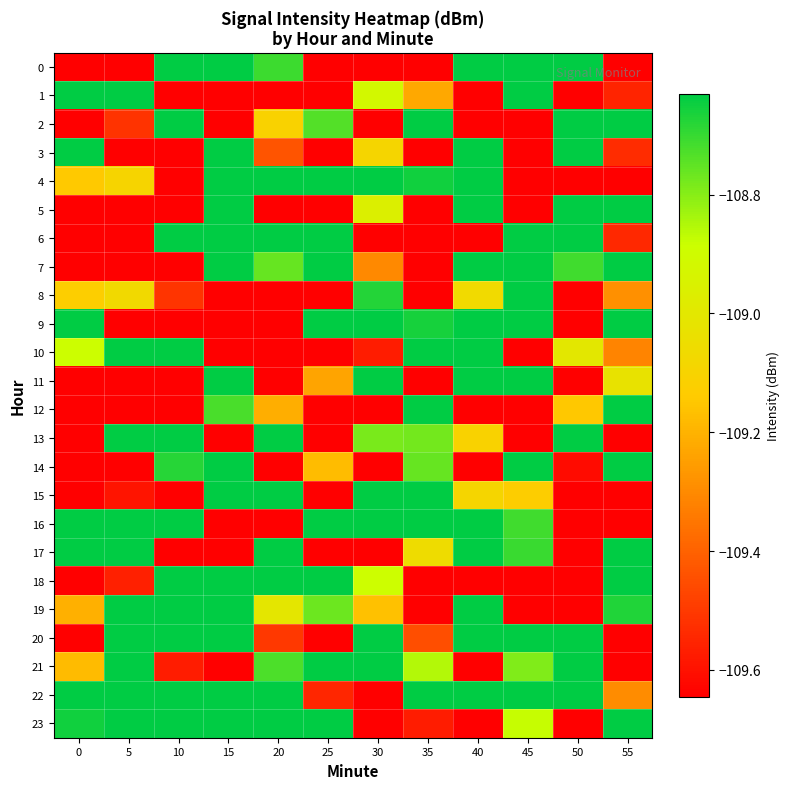

What is the spread (max minus min) of values at 5?

4.2